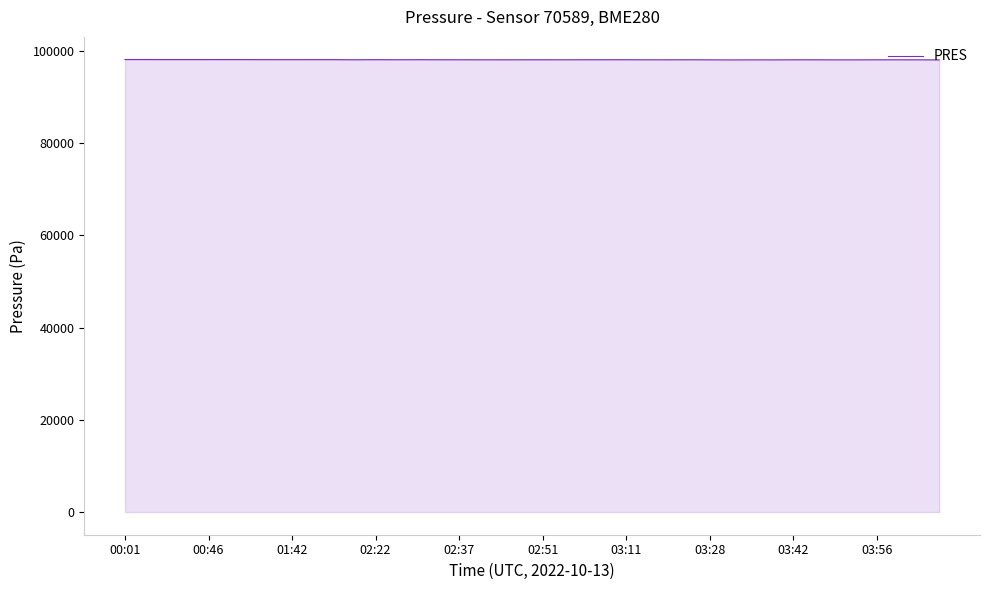

How many lines are shown in the chart?

1